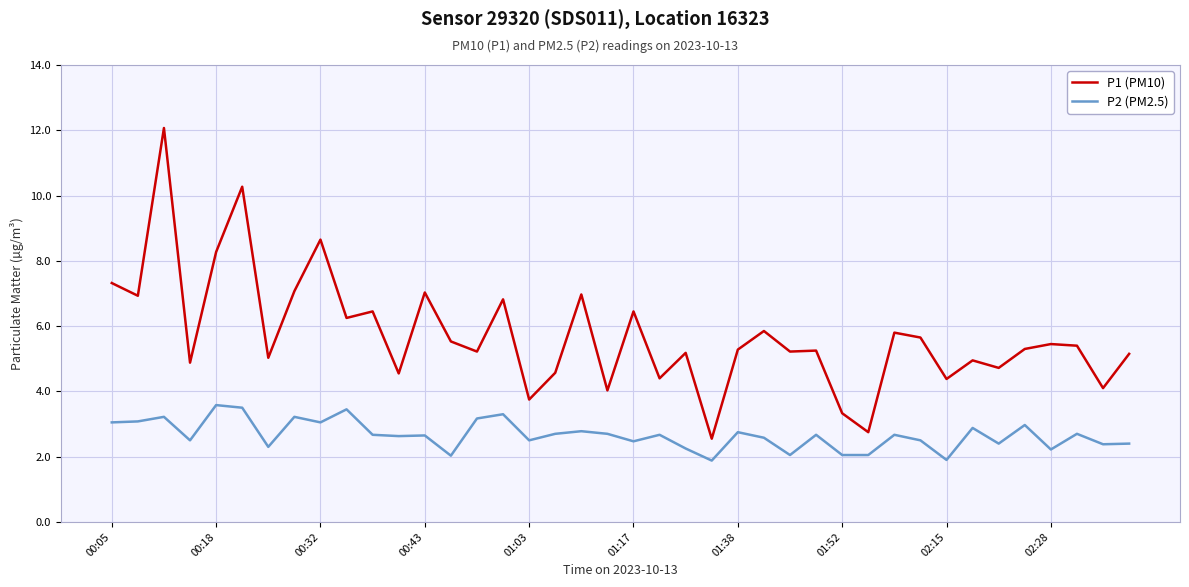

What is the greatest value displayed?

12.1